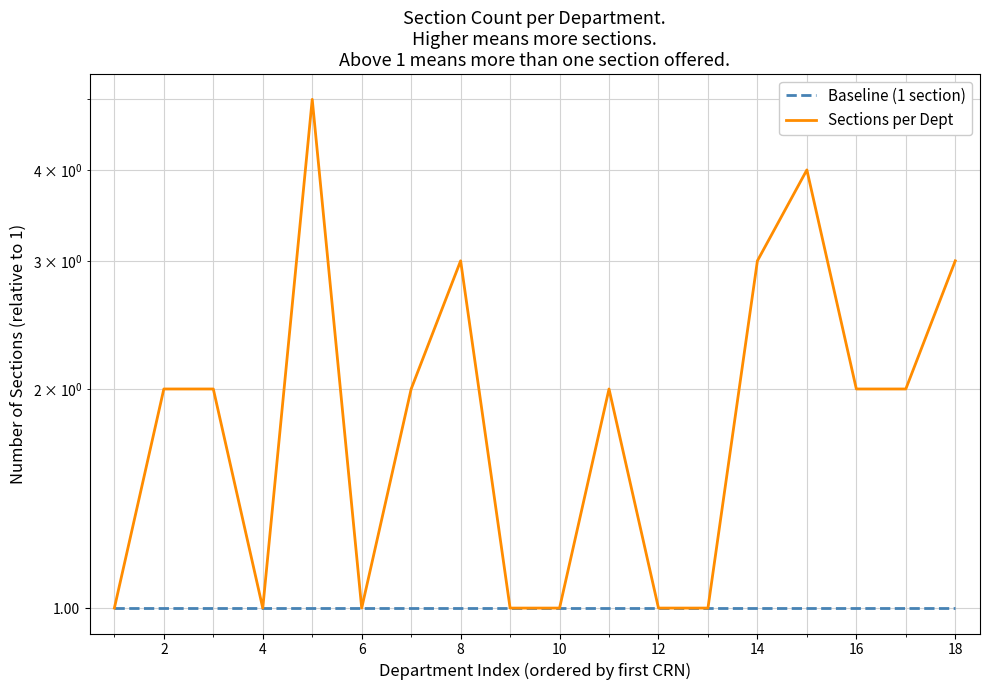

What is the sum of the Baseline (1 section) values at 16 and 17?

2